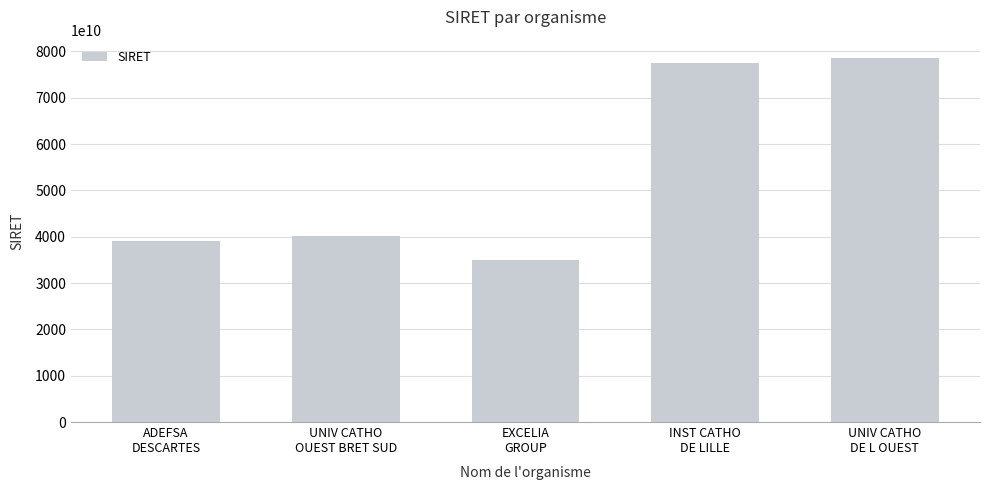

Reading right to left, what are all the values shown in this chart?

UNIV CATHO
DE L OUEST=78611668100010	INST CATHO
DE LILLE=77562424000013	EXCELIA
GROUP=34876850800015	UNIV CATHO
OUEST BRET SUD=40232332300012	ADEFSA
DESCARTES=39089496200054